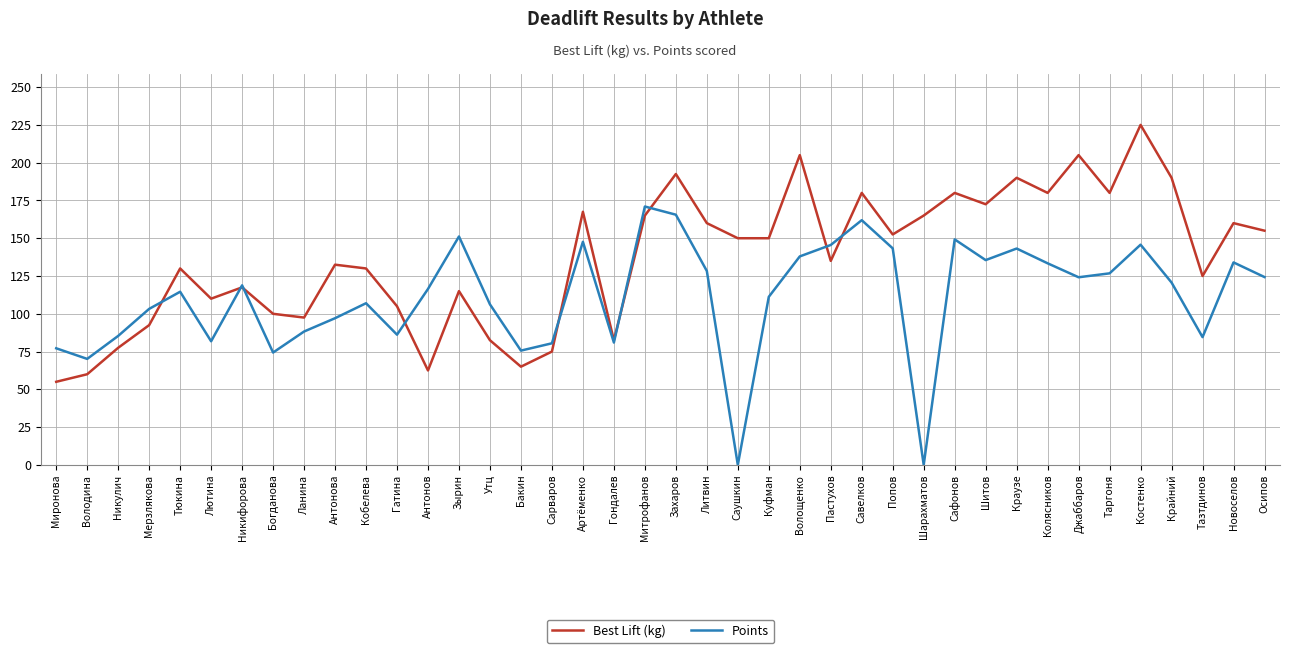

At which category is the sum across all series the highest?

Костенко